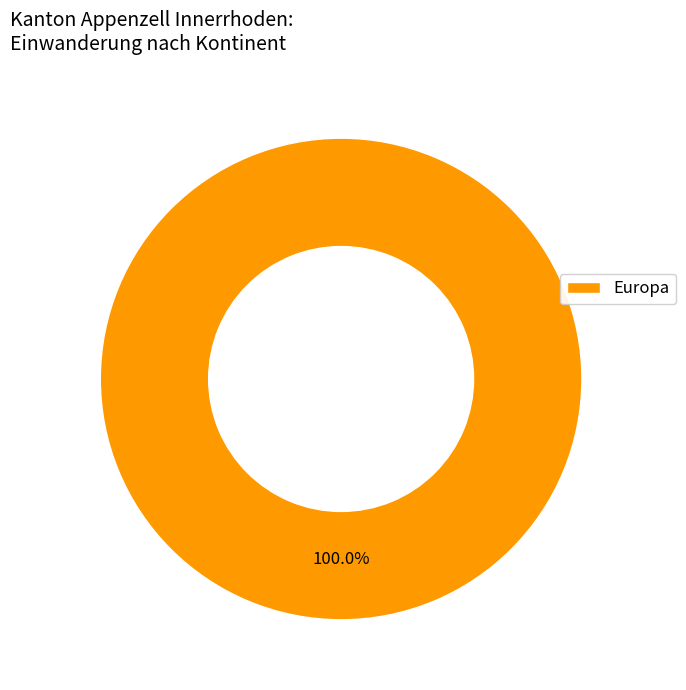

Does Europa represent more than half of the total?

Yes